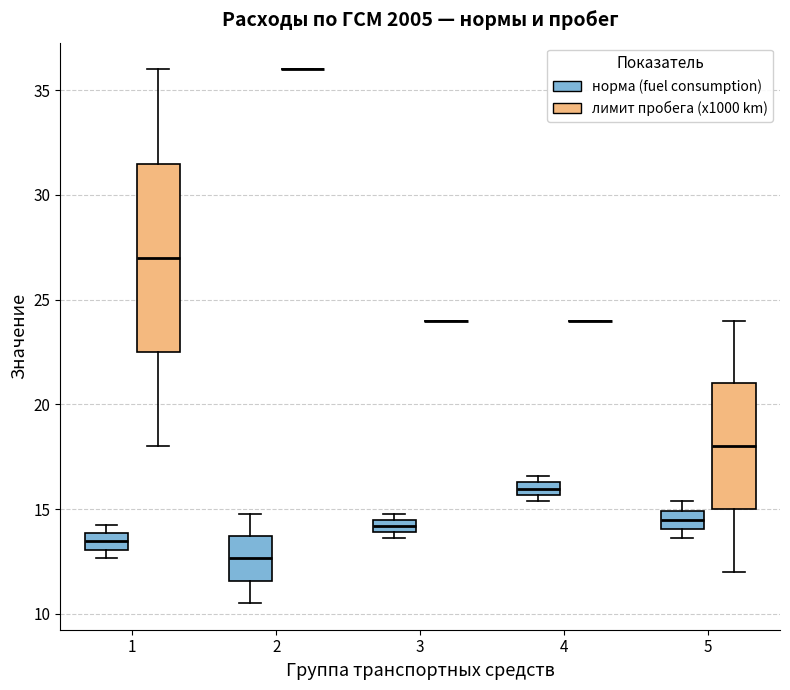

Comparing the boxes themselves (not the whiskers), which one is the tallest?

1 (лимит пробега (x1000 km))